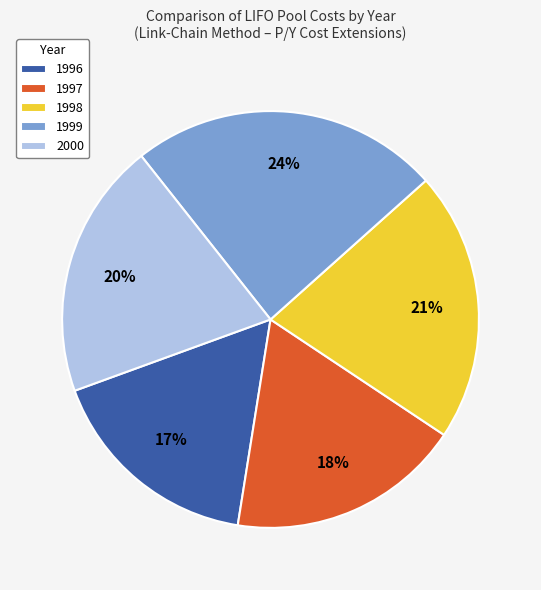

Which slice is the largest?

1999